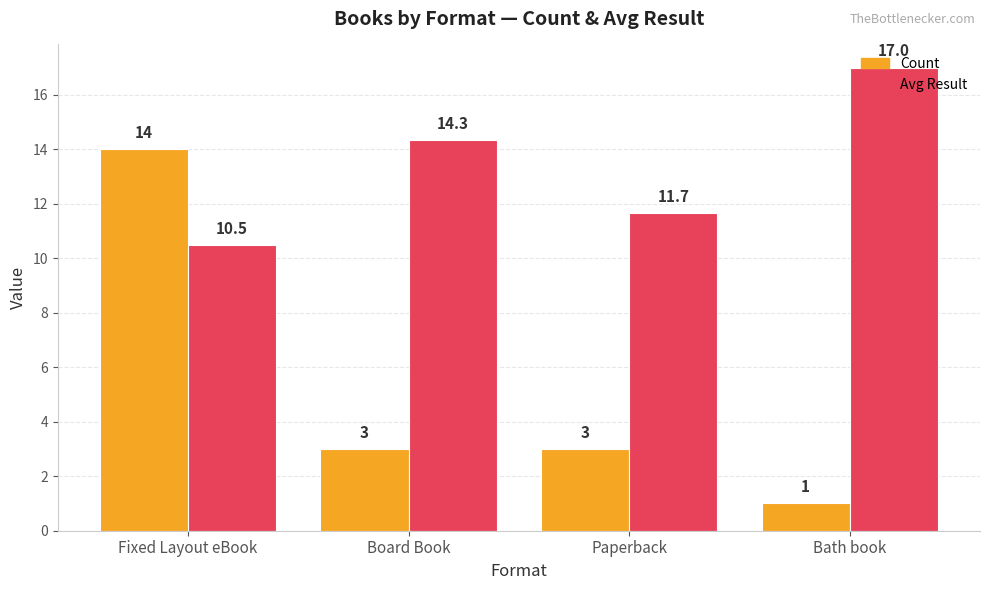

Reading left to right, what are all the values shown in this chart?

Count: Fixed Layout eBook=14.0	Board Book=3.0	Paperback=3.0	Bath book=1.0
Avg Result: Fixed Layout eBook=10.5	Board Book=14.3	Paperback=11.7	Bath book=17.0